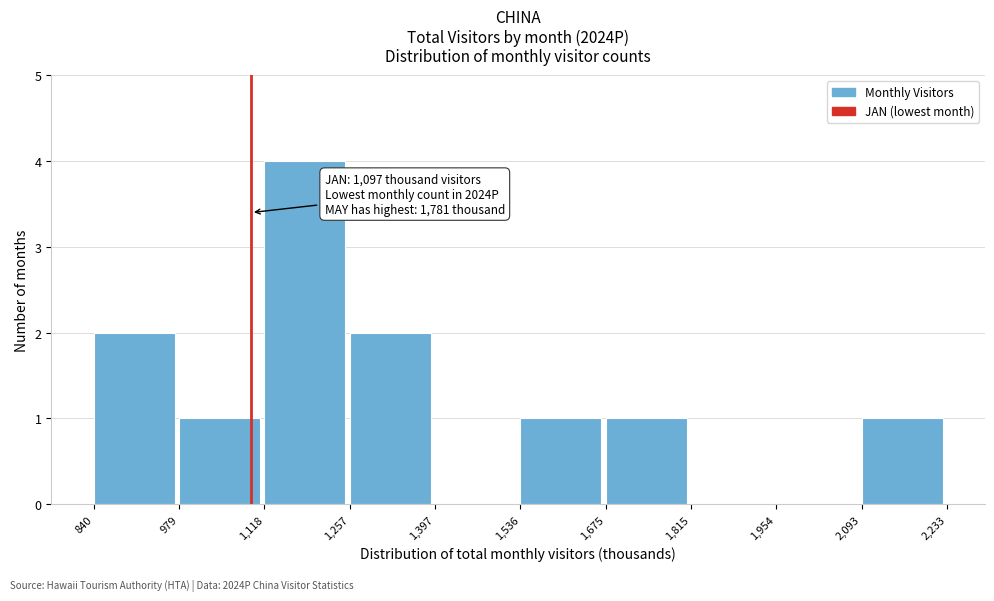

Which range on the x-axis has the tallest bar?

1,118 to 1,257